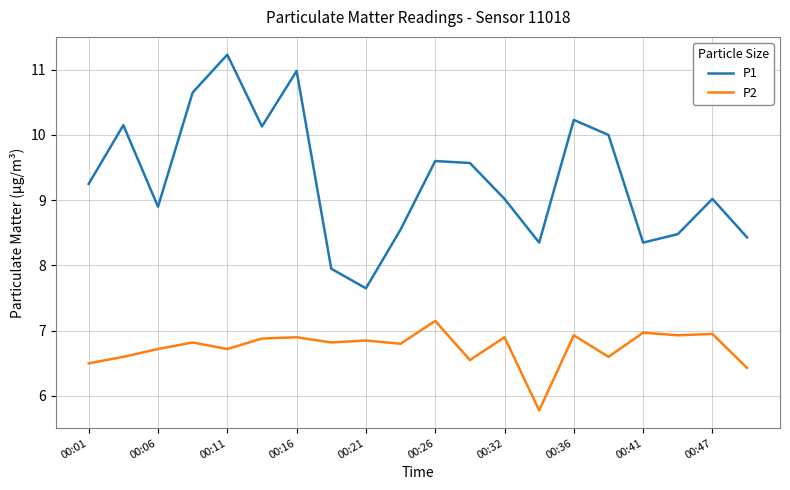

How many categories are shown in the chart?

20